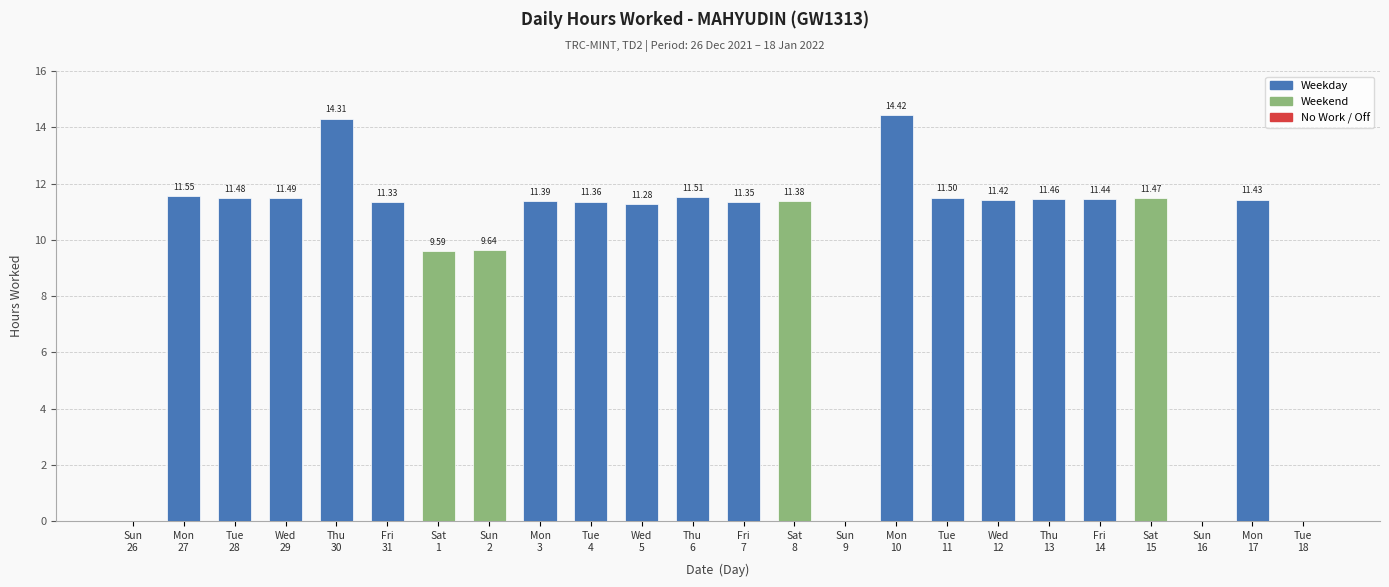

Are the bars horizontal?

No